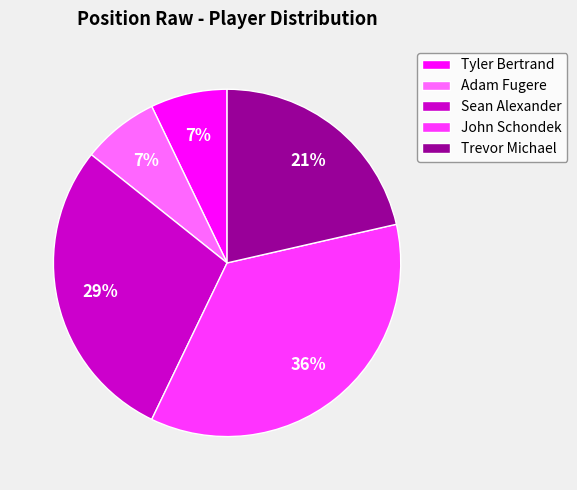

Combined, do John Schondek and Sean Alexander account for over 50%?

Yes